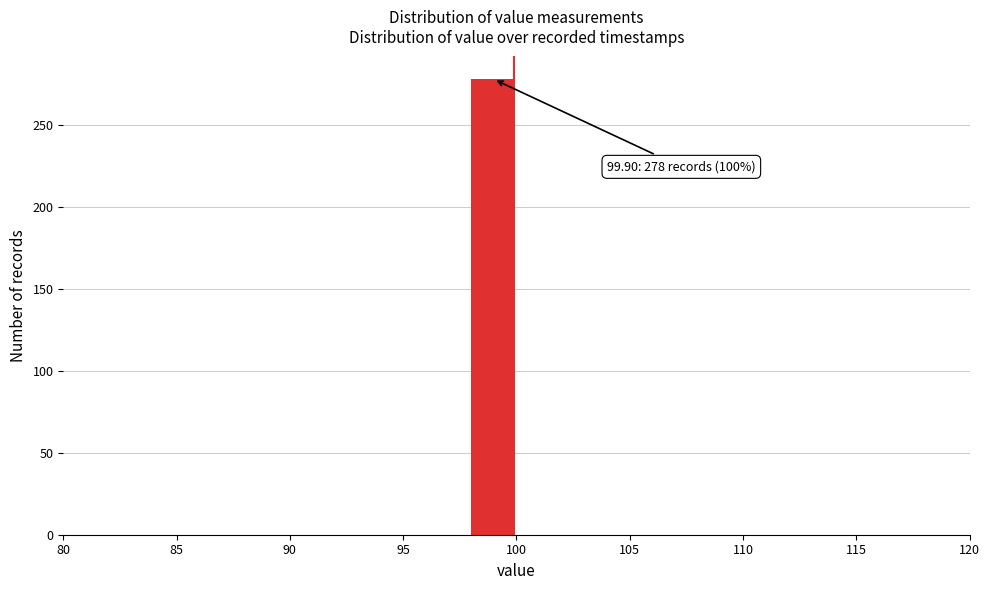

Over which range of the x-axis is the bar tallest?

98 to 100